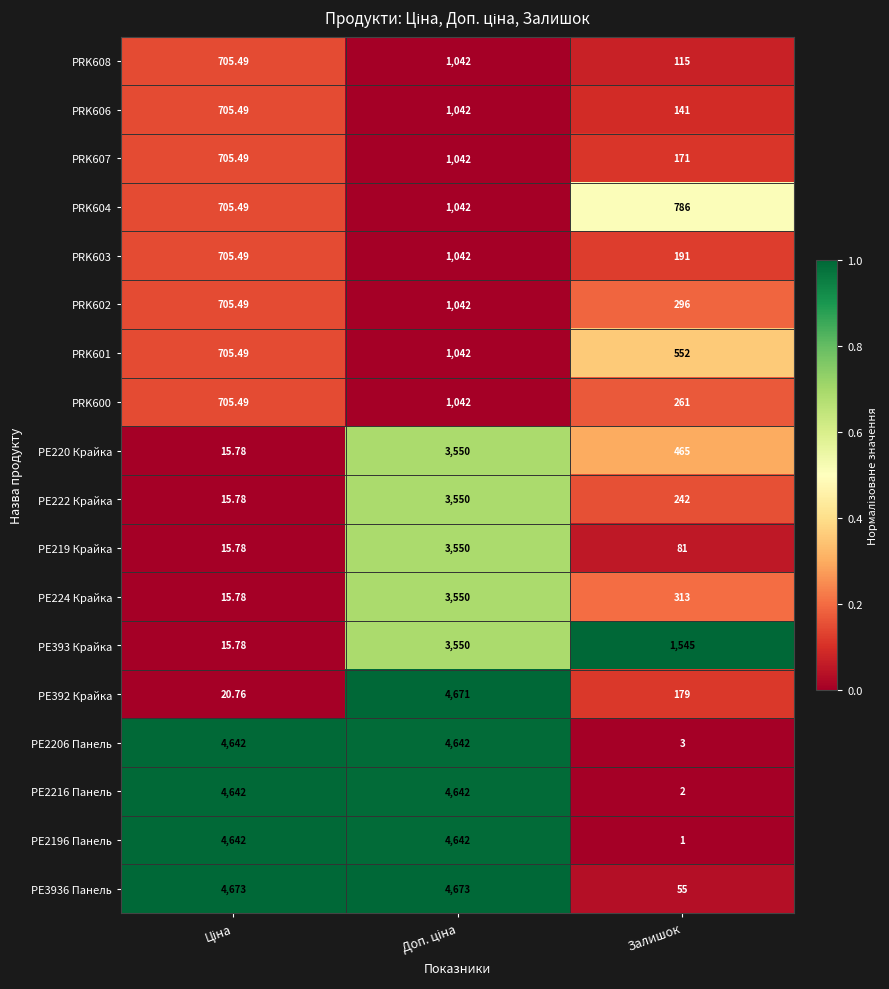

Is the value of PE3936 Панель at Залишок greater than the value of PRK604 at Залишок?

No